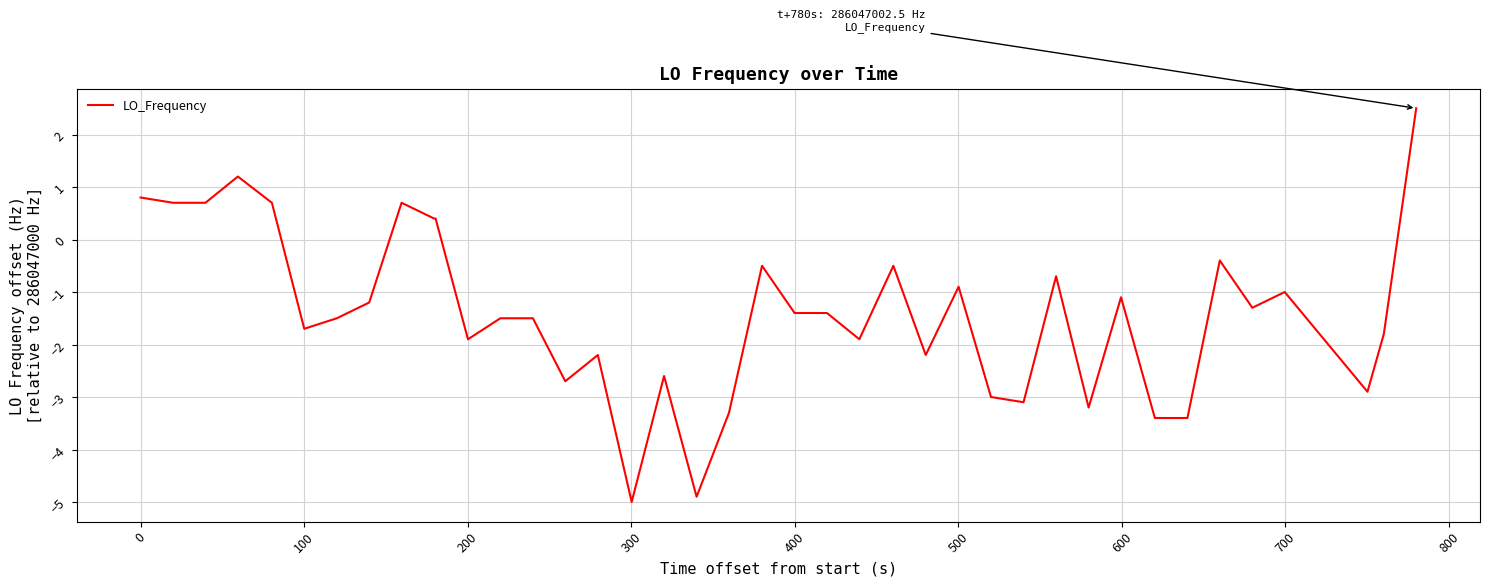

What is the maximum value shown in the chart?

2.5